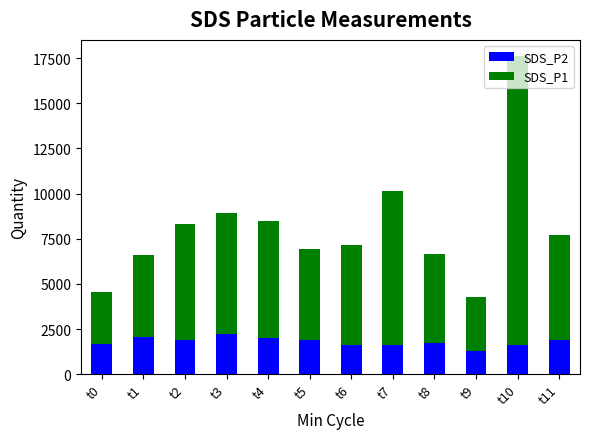

What is the maximum value for SDS_P2?

2230